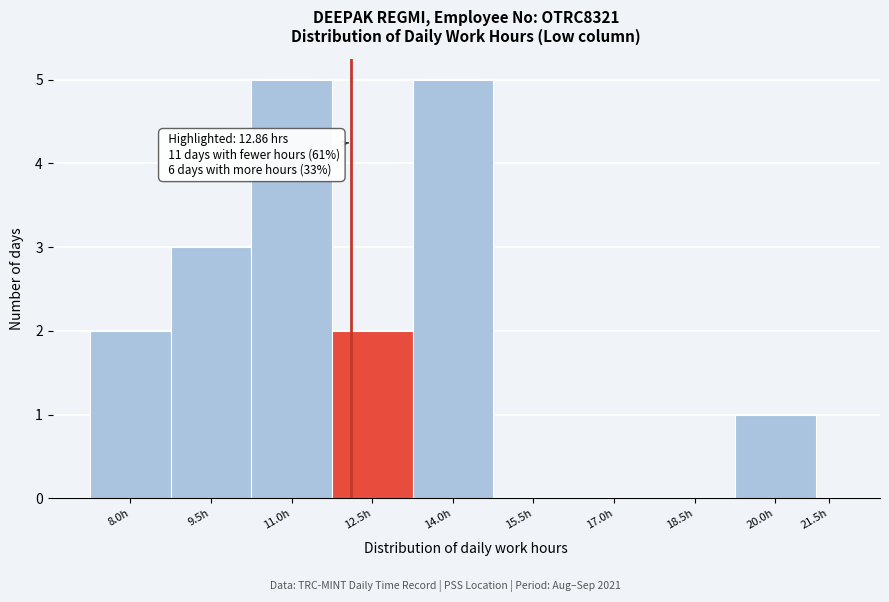

Reading left to right, list all the values displayed in this chart.

8.0h=2	9.5h=3	11.0h=5	12.5h=2	14.0h=5	15.5h=0	17.0h=0	18.5h=0	20.0h=1	21.5h=0